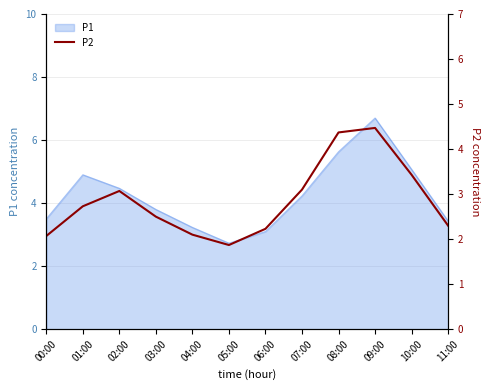

Reading left to right, what are all the values shown in this chart?

2.1	2.7	3.1	2.5	2.1	1.9	2.2	3.1	4.4	4.5	3.4	2.3